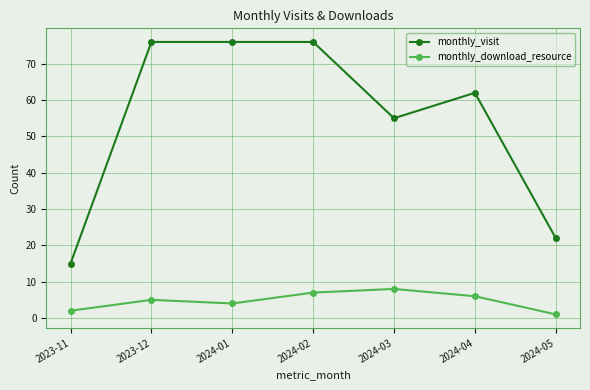

How many series are shown in this chart?

2